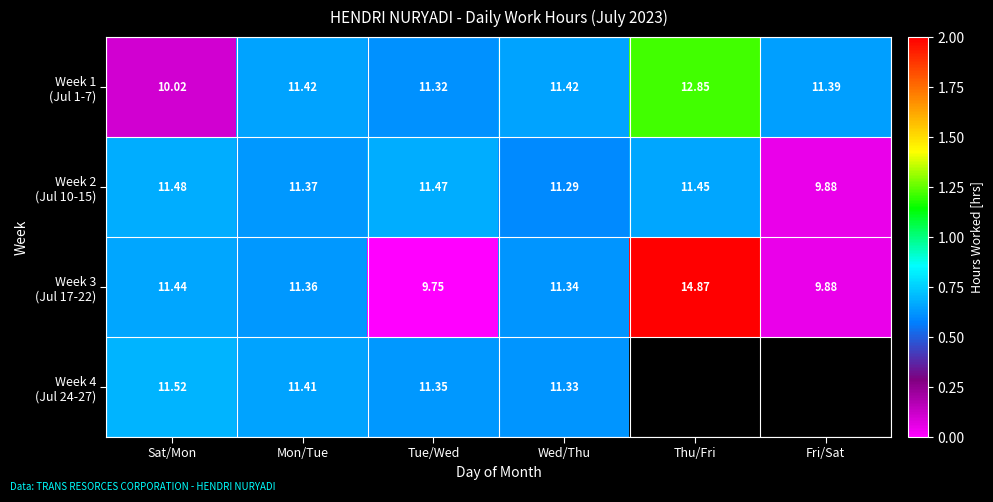

At how many categories does at least one series exceed 1?

1